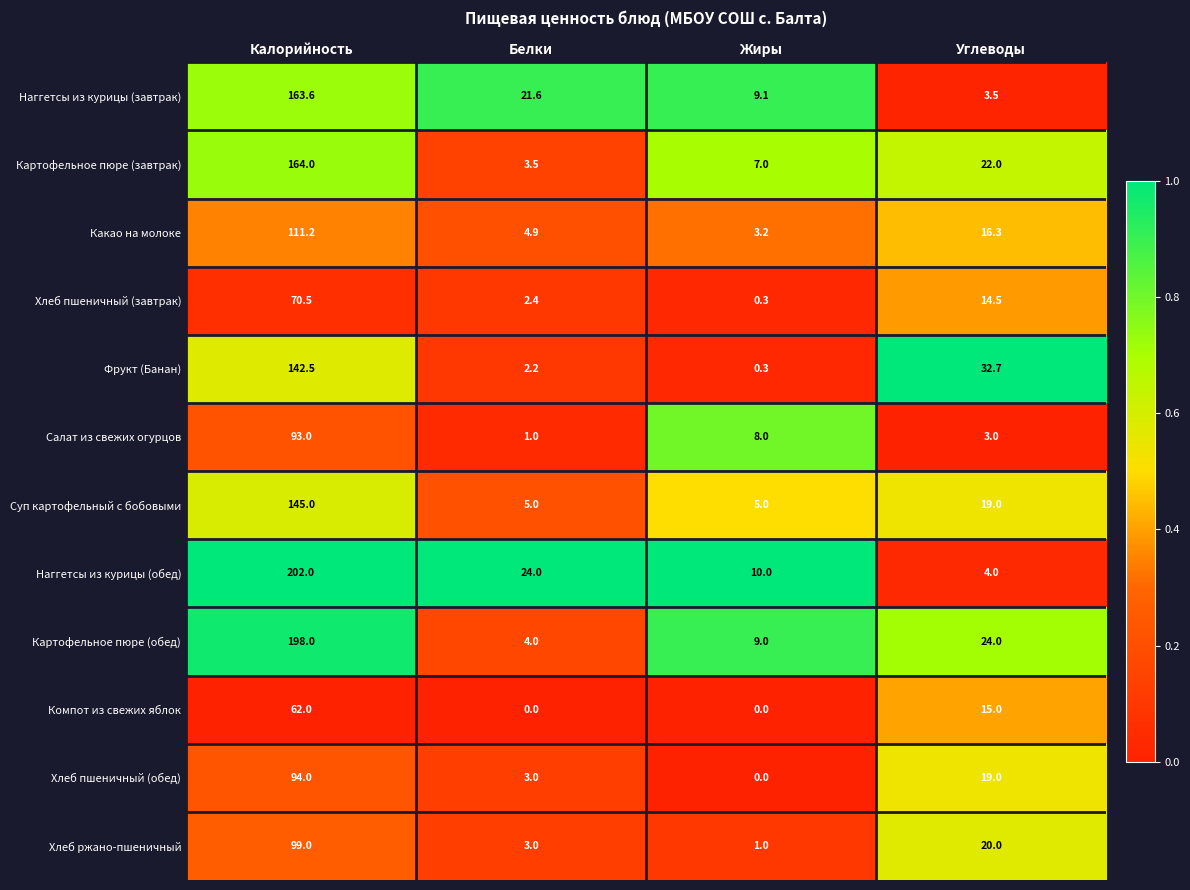

Count the number of categories in the chart.

4